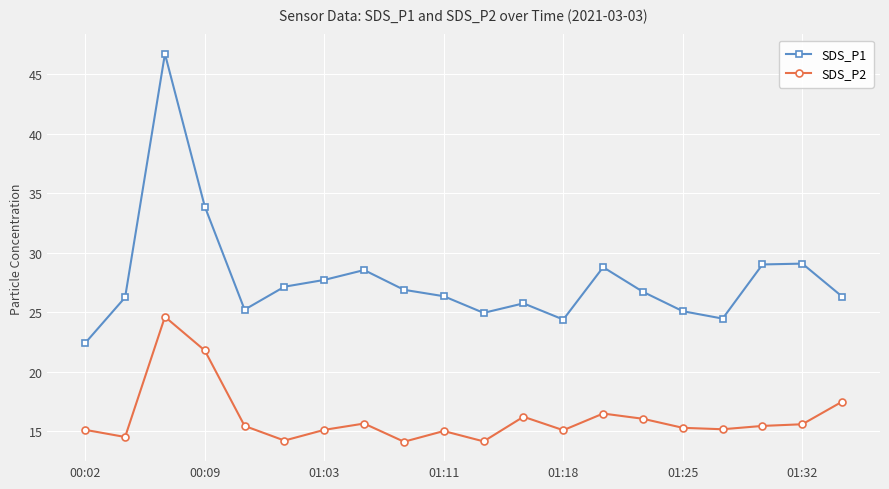

Which series has the largest total across all categories?

SDS_P1